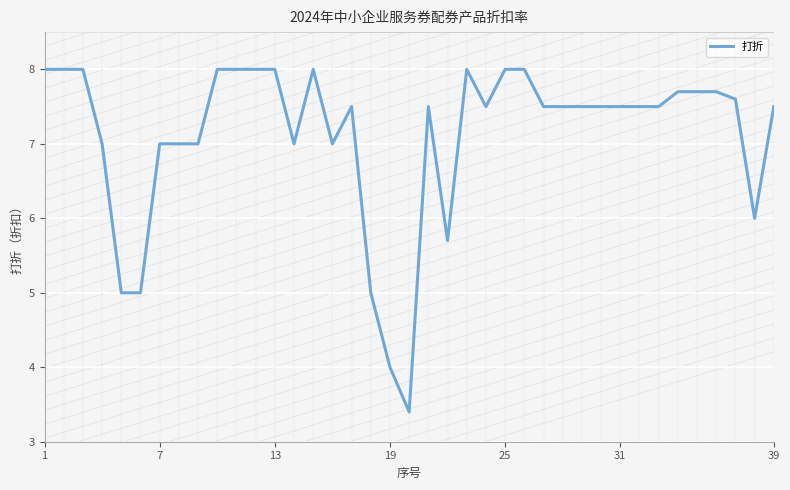

At which label does the data first exceed 7?

1